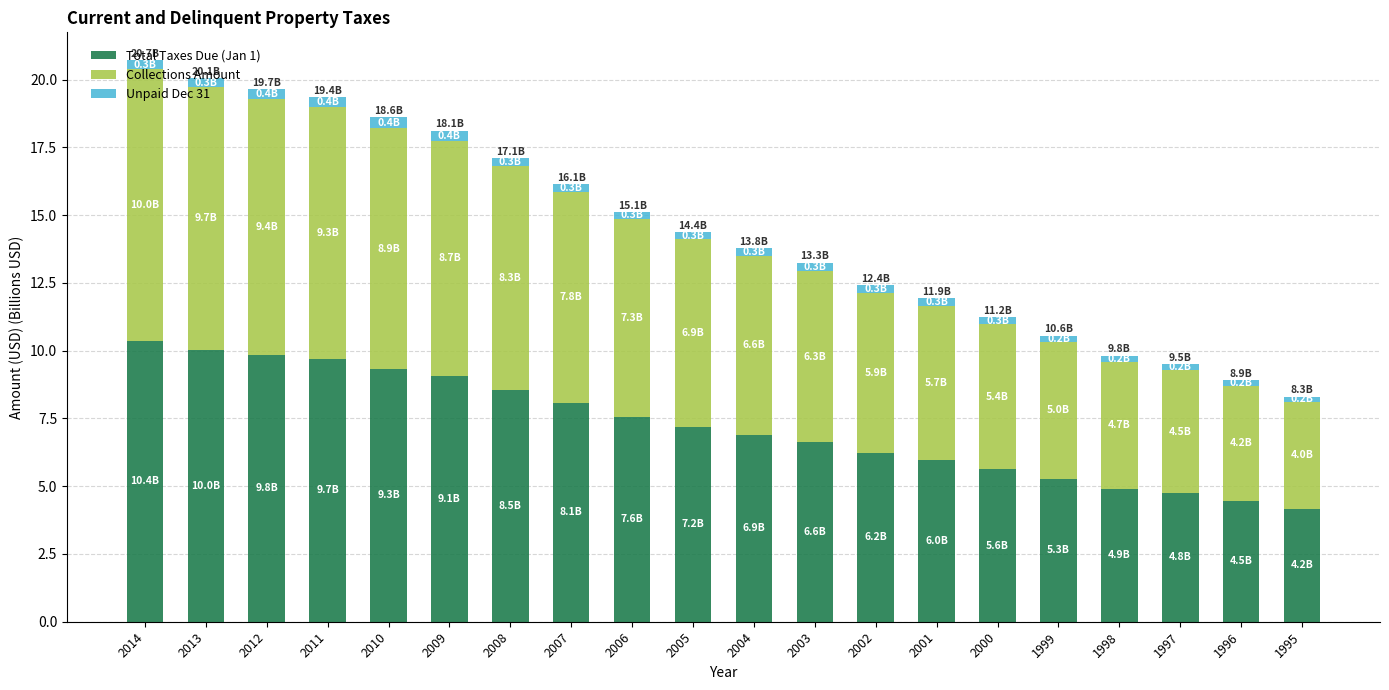

What is the sum of all Total Taxes Due (Jan 1) values?

144.6